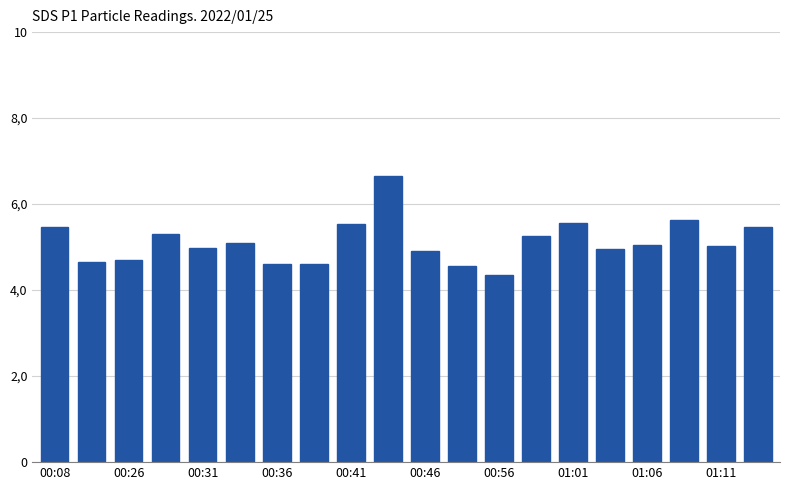

Does the chart contain any negative values?

No